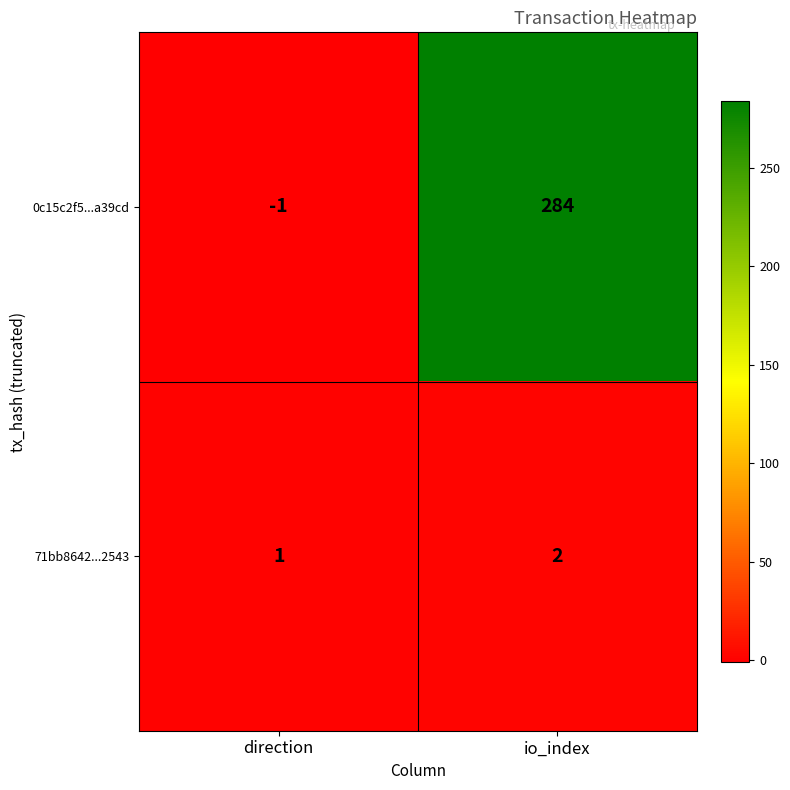

Reading left to right, what are all the values shown in this chart?

0c15c2f5...a39cd: direction=-1	io_index=284
71bb8642...2543: direction=1	io_index=2